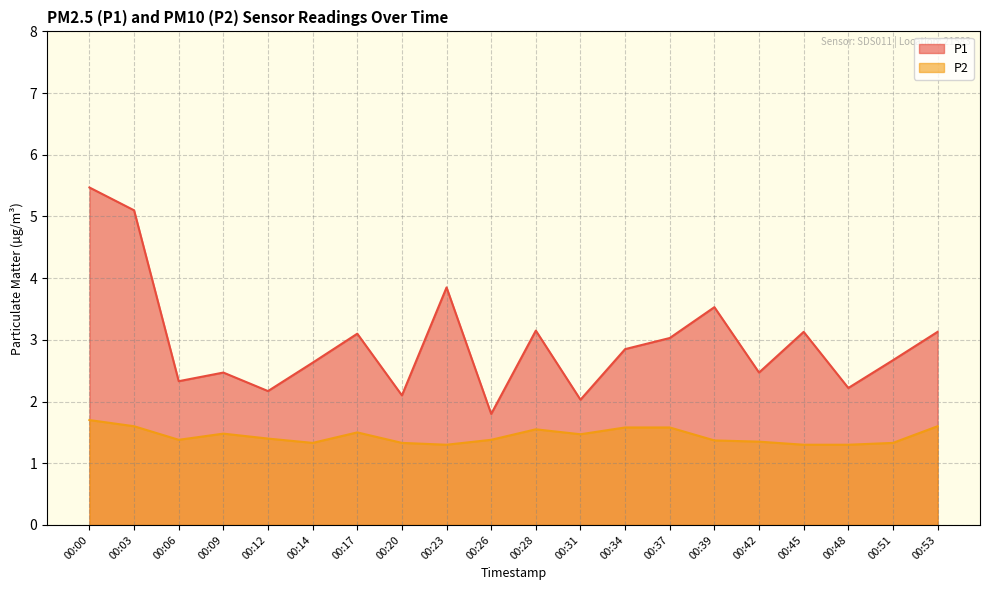

Which has a higher value, 00:17 or 00:42?

00:17